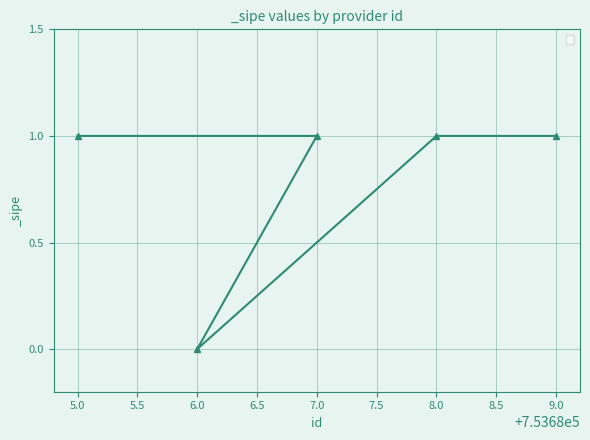

What is the label of the 3rd point from the right?

7.0